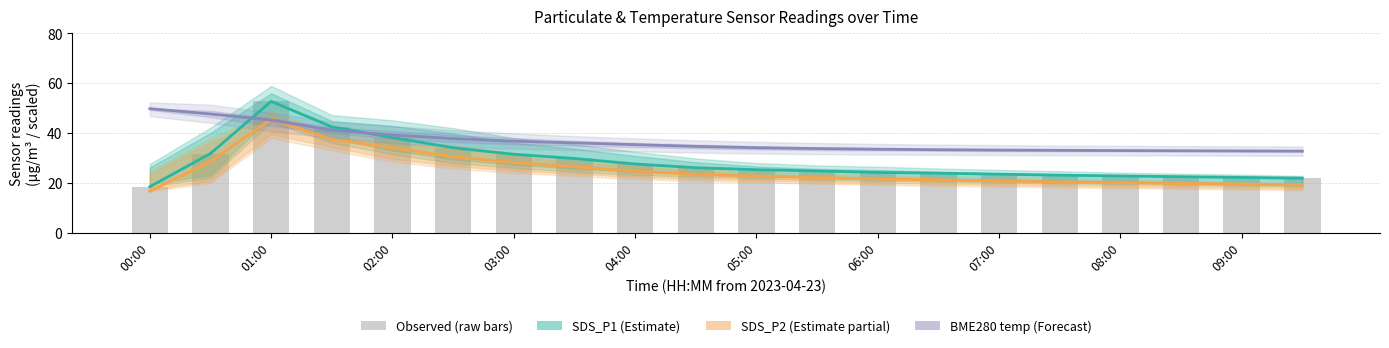

How many data points in BME280_temperature (Forecast) are above 34?

11